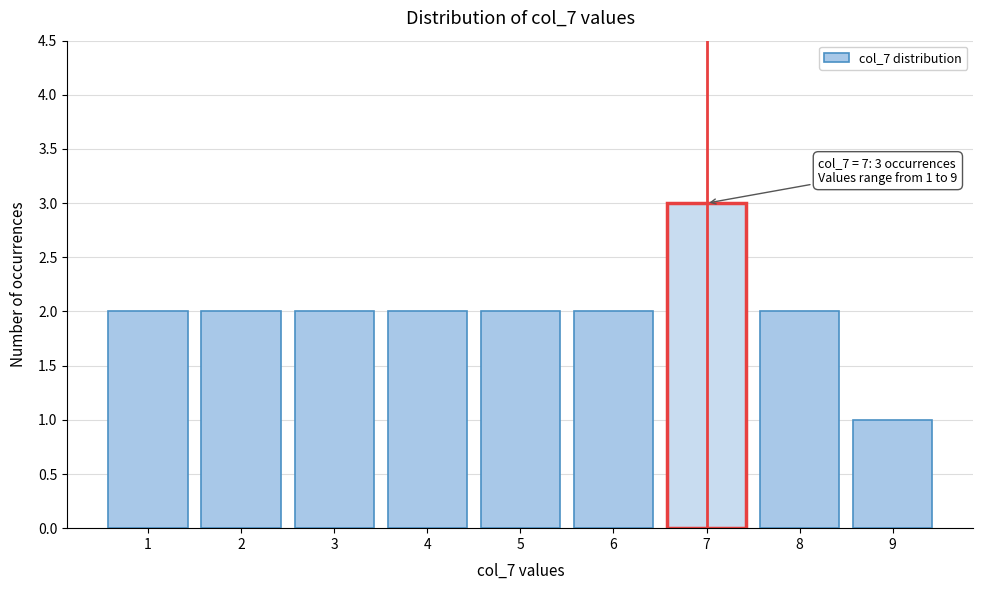

Over which range of the x-axis is the bar tallest?

6.5 to 7.5